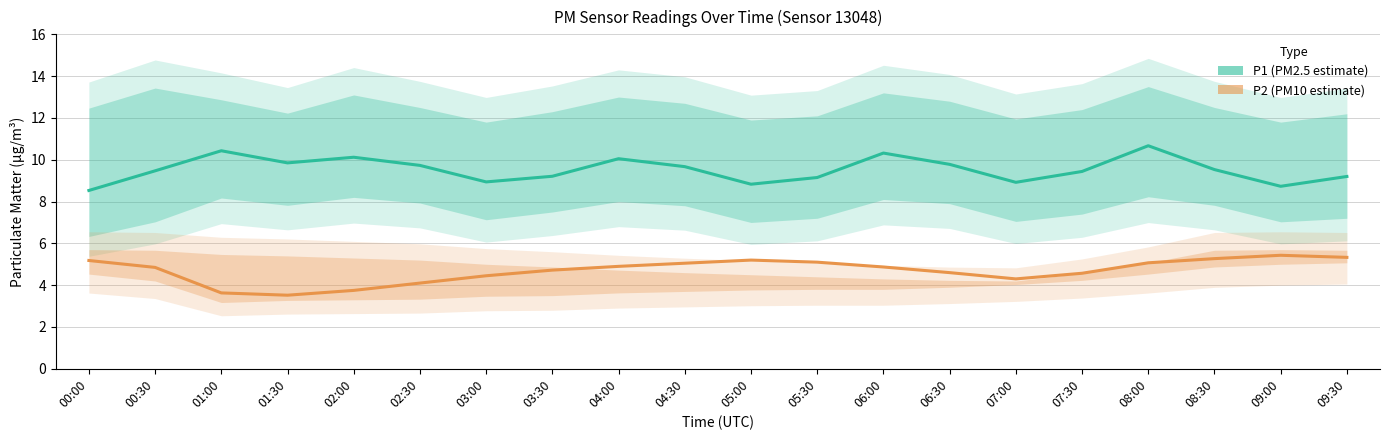

Does the chart have visible grid lines?

Yes